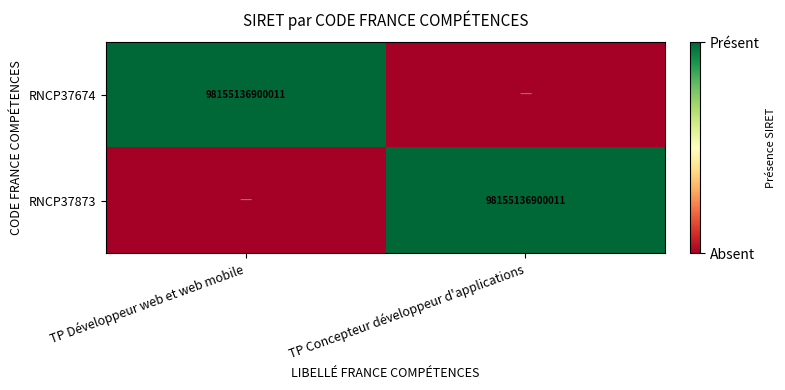

True or false: RNCP37674 has a value of 148241689411397 at TP Développeur web et web mobile.

False